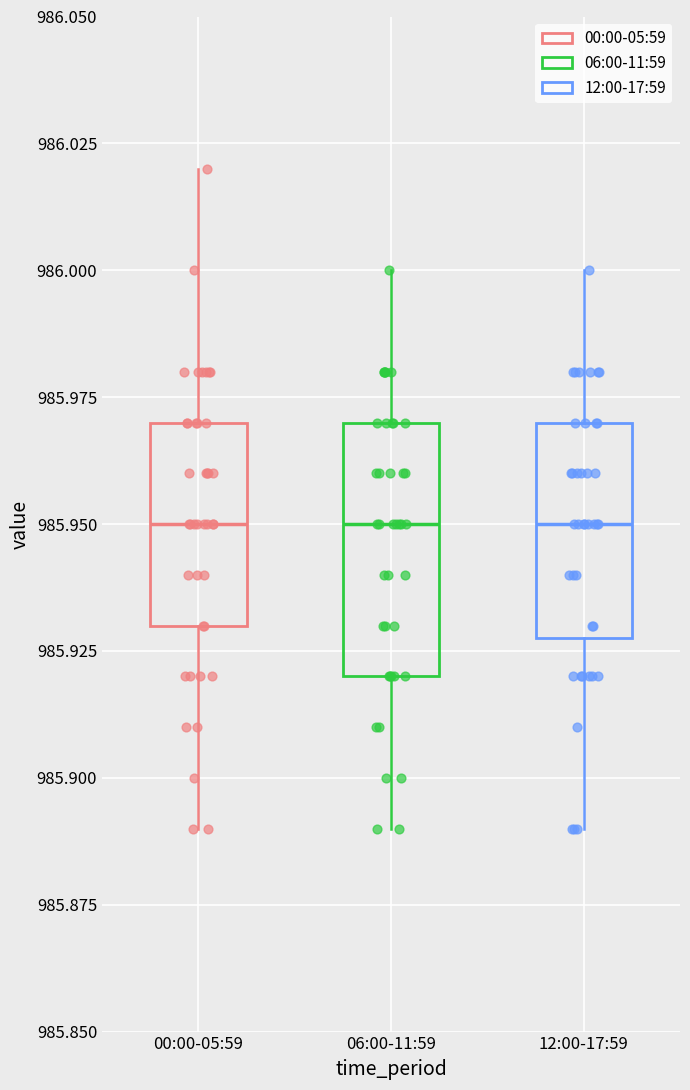

Reading left to right, transcribe this box plot: for each box, give where its median line is, the range the box spans, and where its two whiskers end, as read against the y-axis. The values are not printed on the chart, so give them approximately, as read against the axis.

00:00-05:59: median 985.95, box 985.93 to 985.97, whiskers 985.89 to 986.02
06:00-11:59: median 985.95, box 985.92 to 985.97, whiskers 985.89 to 986.00
12:00-17:59: median 985.95, box 985.93 to 985.97, whiskers 985.89 to 986.00